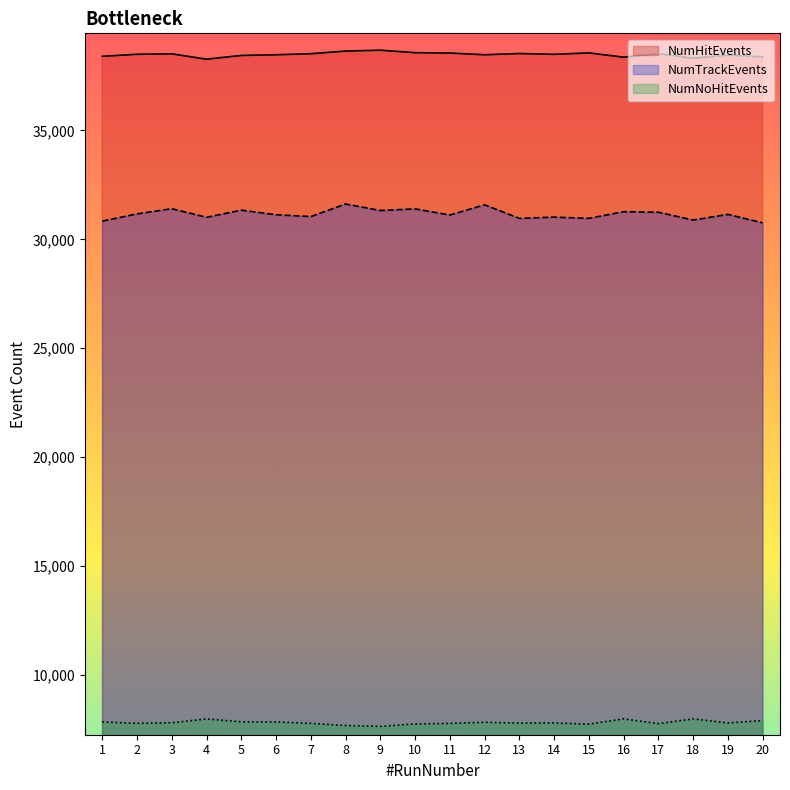

What is the sum of all NumNoHitEvents values?

156364